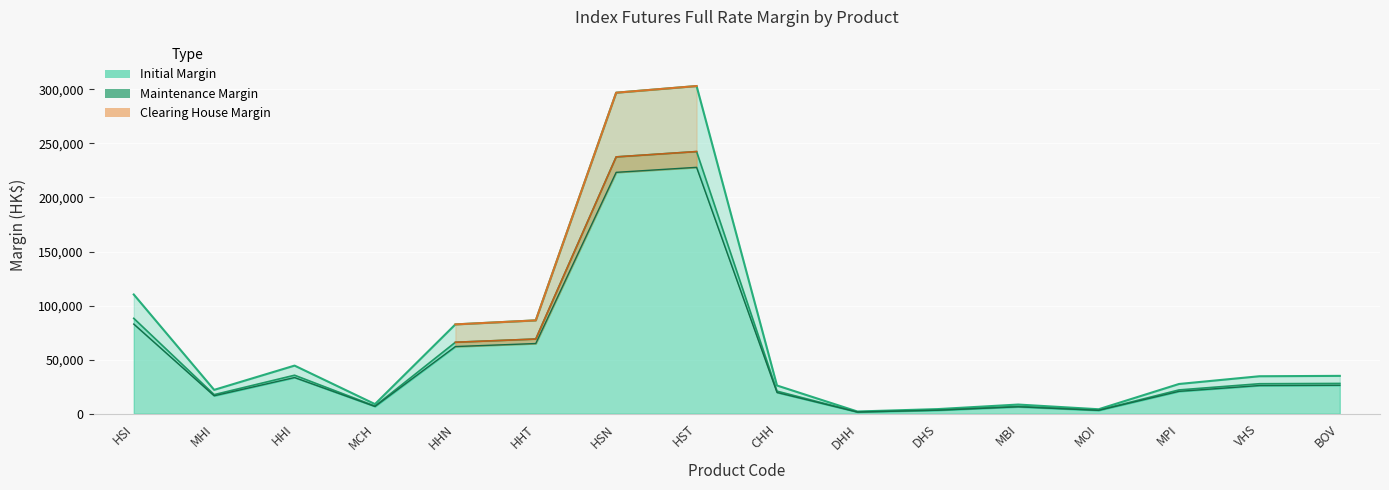

True or false: Clearing House (HK$) and Maintenance (HK$) cross at least once.

False